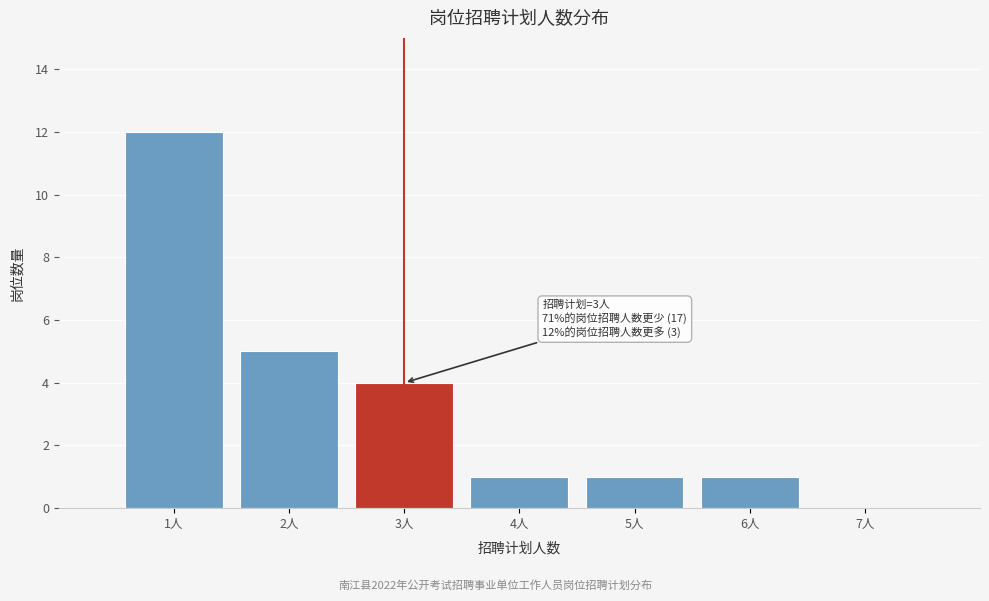

Which range on the x-axis has the tallest bar?

0.5 to 1.5